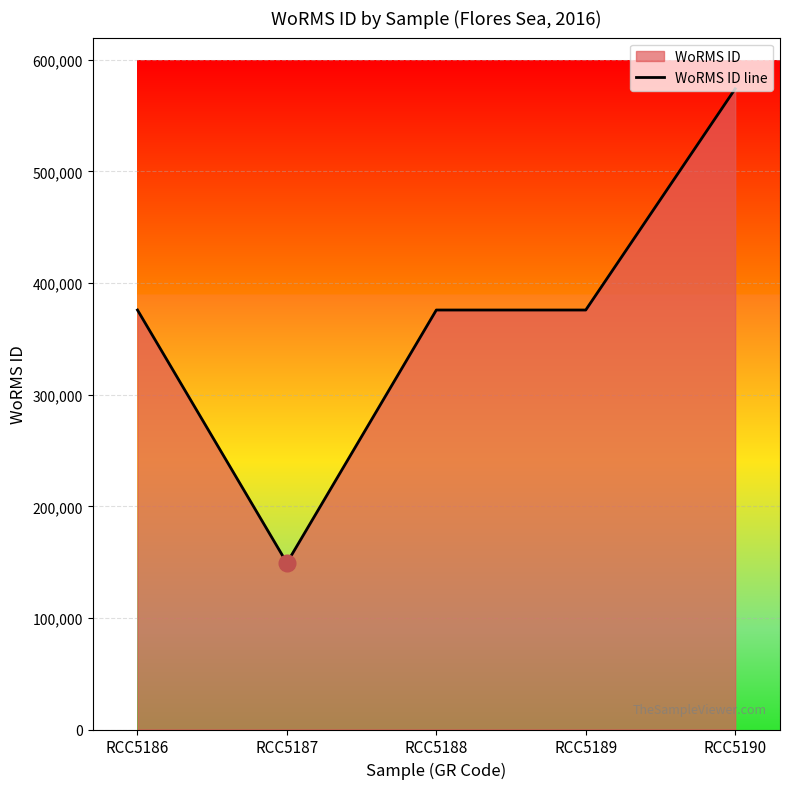

Reading left to right, list all the values displayed in this chart.

RCC5186=375881	RCC5187=149216	RCC5188=375881	RCC5189=375881	RCC5190=574064